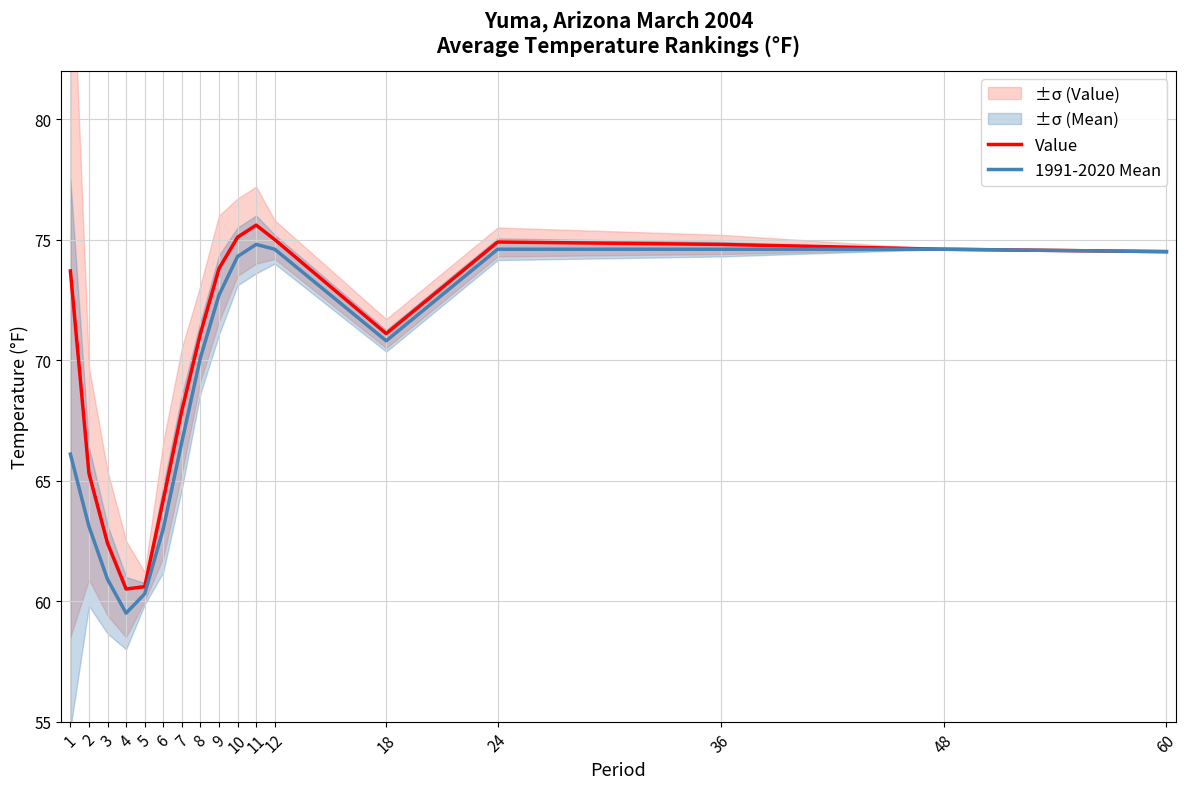

What value does the 1991-2020 Mean series have at 48?

74.6